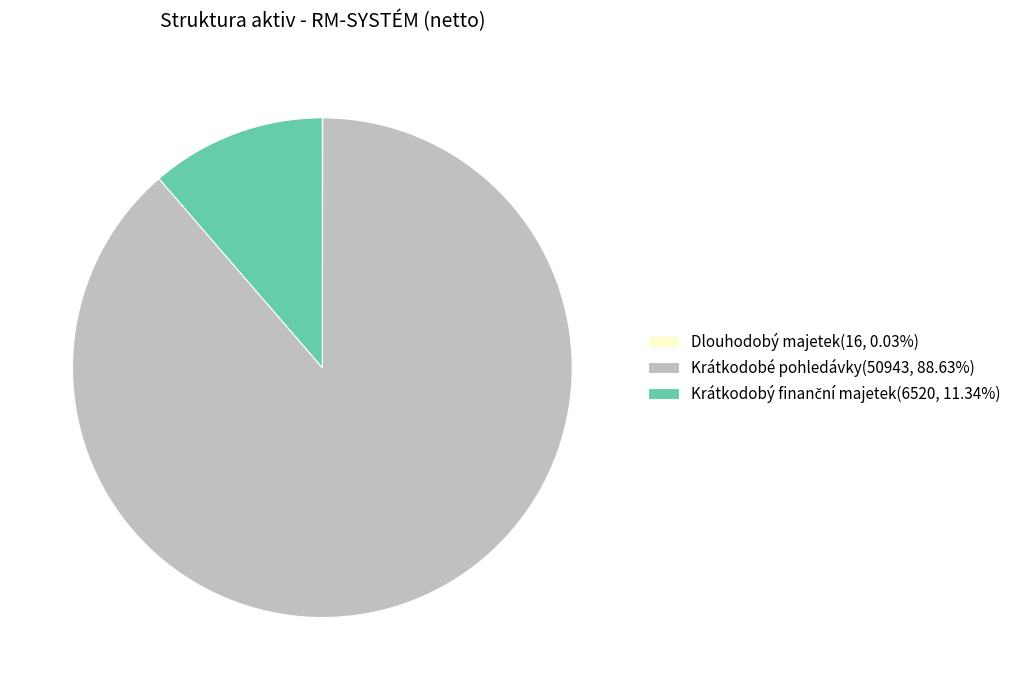

Does Krátkodobé pohledávky(50943, 88.63%) represent more than half of the total?

Yes